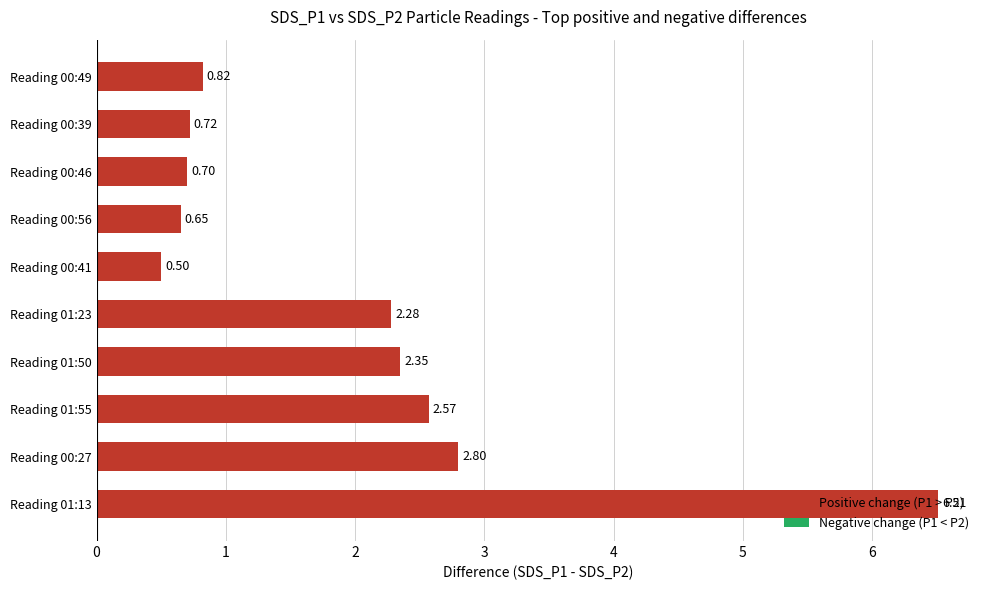

What is the change in value from Reading 01:13 to Reading 01:23?

-4.2